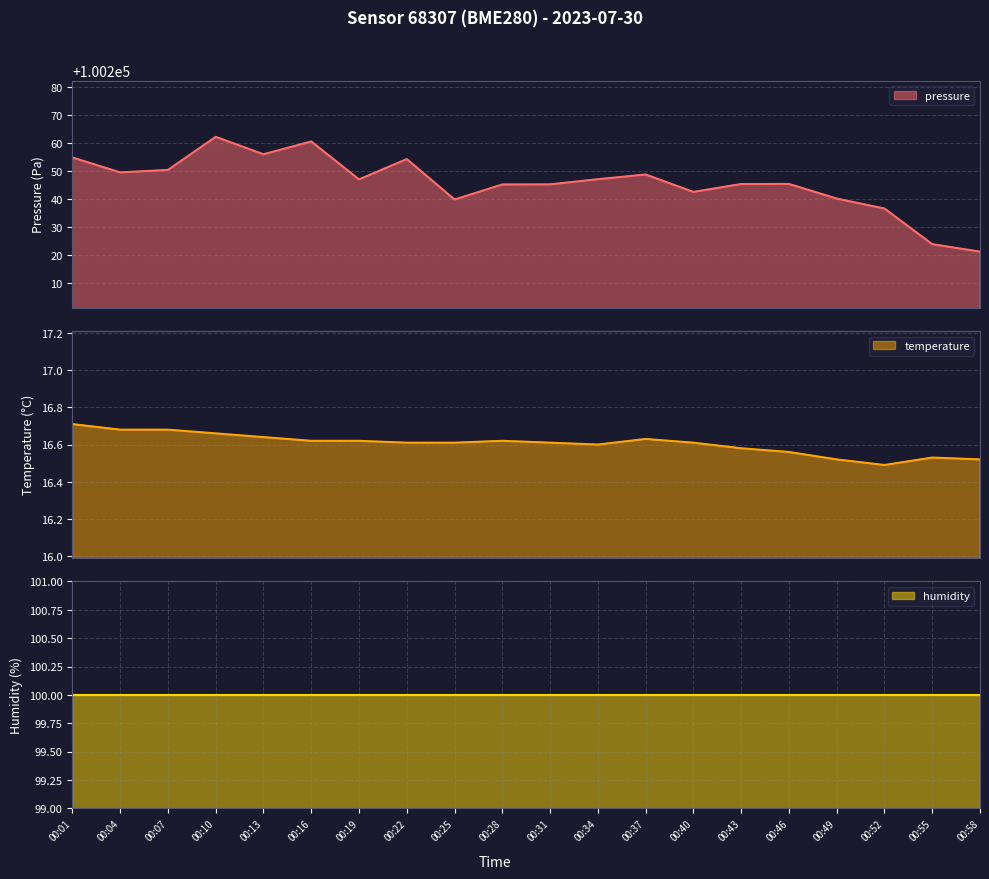

The pressure series shows 100247.1 at 00:19. True or false?

True